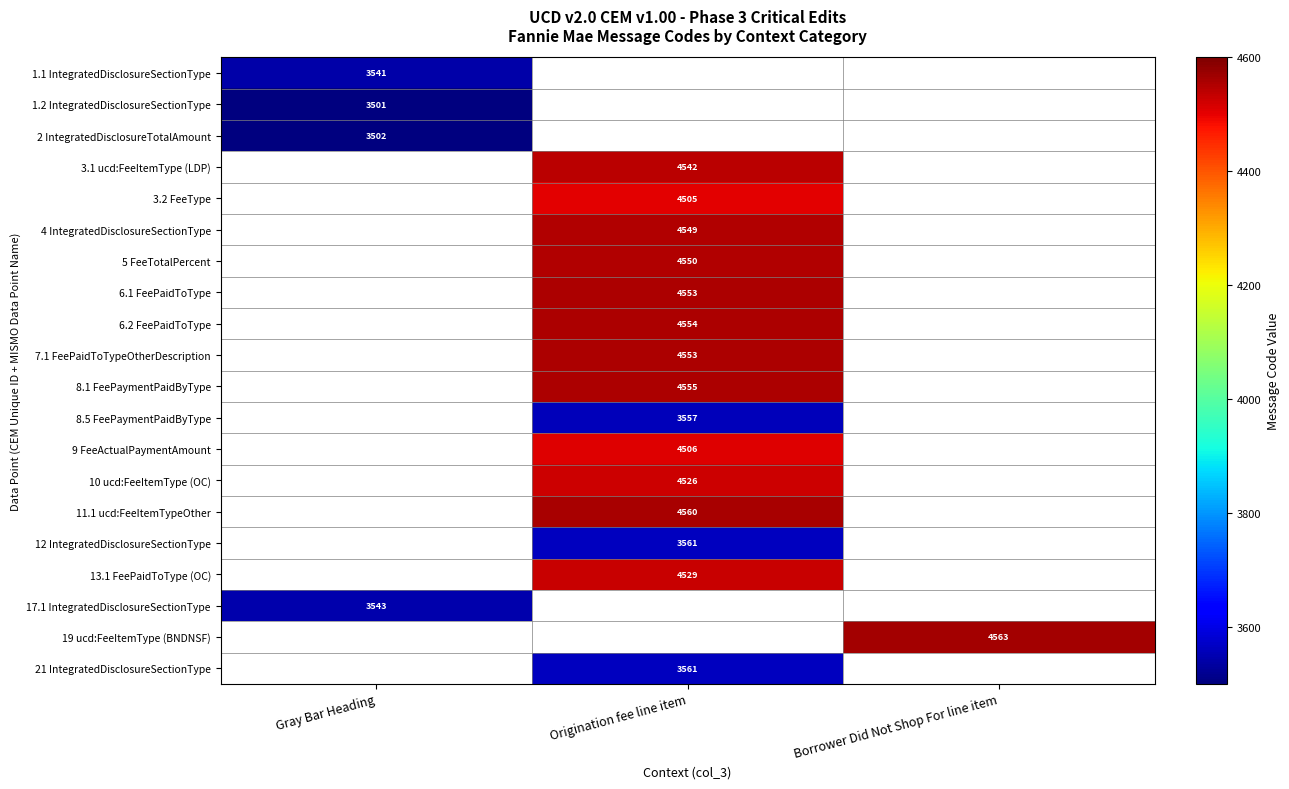

True or false: 21 IntegratedDisclosureSectionType has a value of 5926 at Origination fee line item.

False